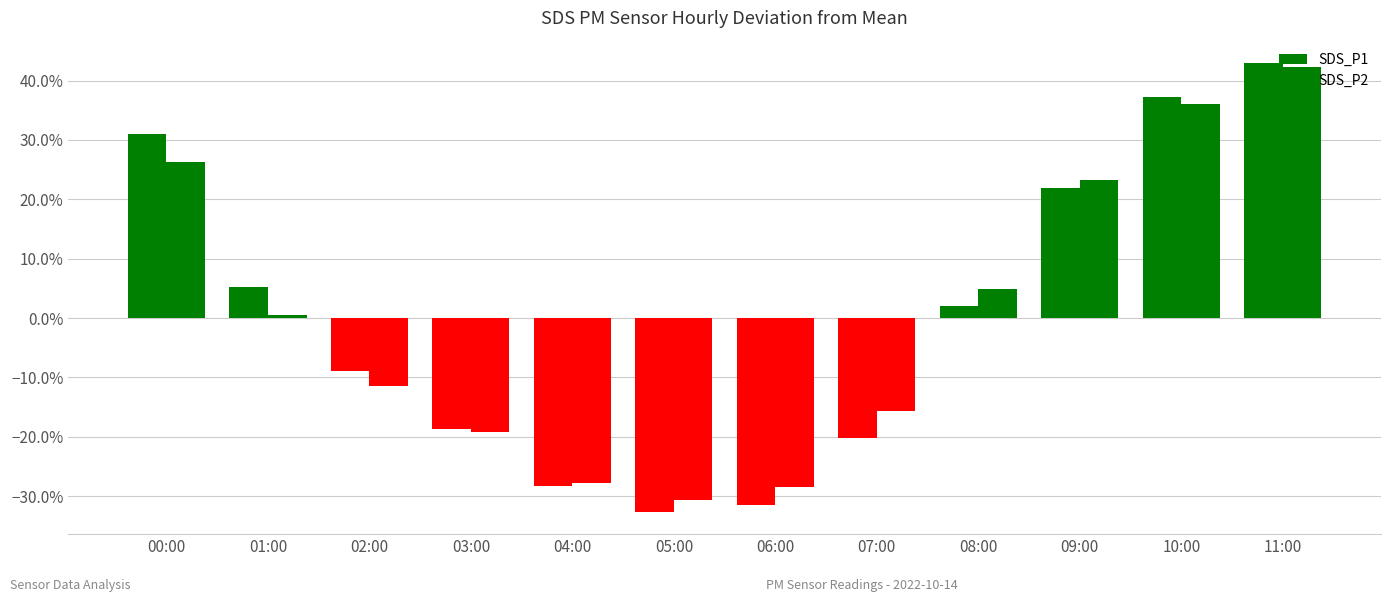

At which label is SDS_P1 closest to 0?

08:00